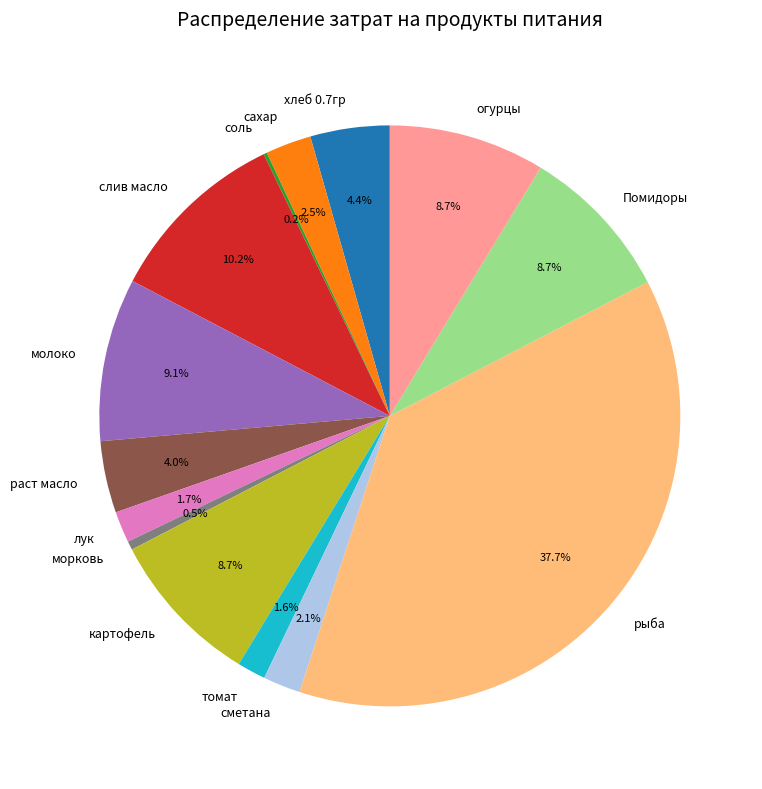

Which slice is the largest?

рыба